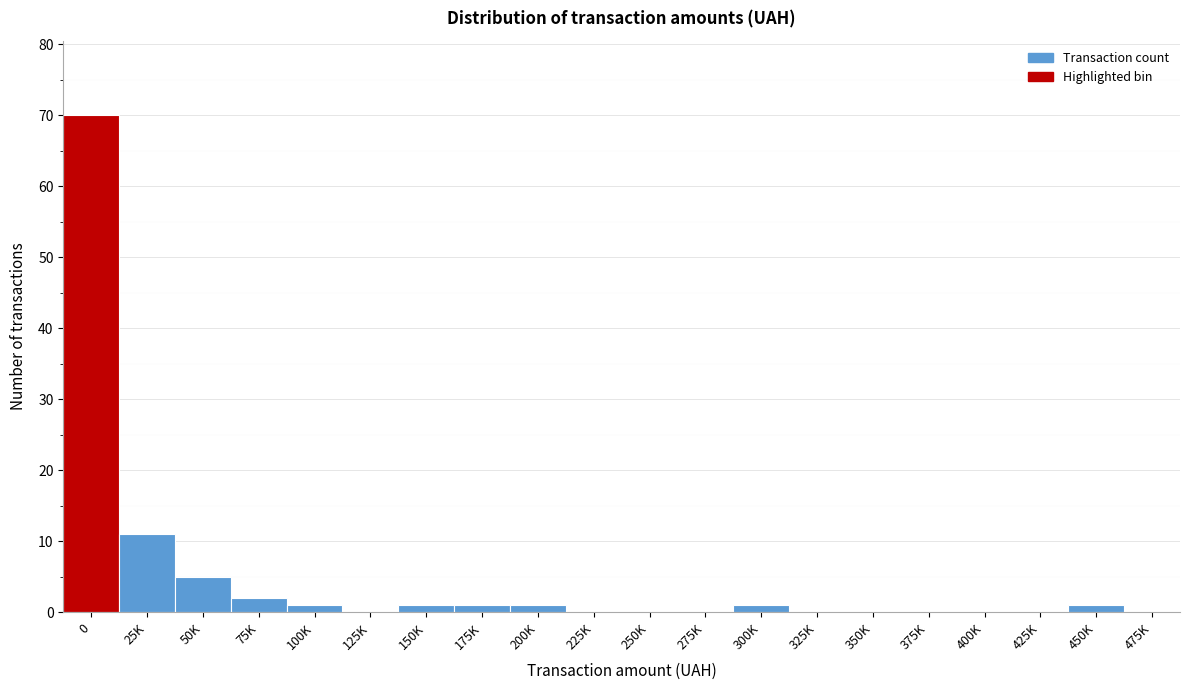

Reading left to right, transcribe all the data shown in this chart.

0=70	25K=11	50K=5	75K=2	100K=1	125K=0	150K=1	175K=1	200K=1	225K=0	250K=0	275K=0	300K=1	325K=0	350K=0	375K=0	400K=0	425K=0	450K=1	475K=0